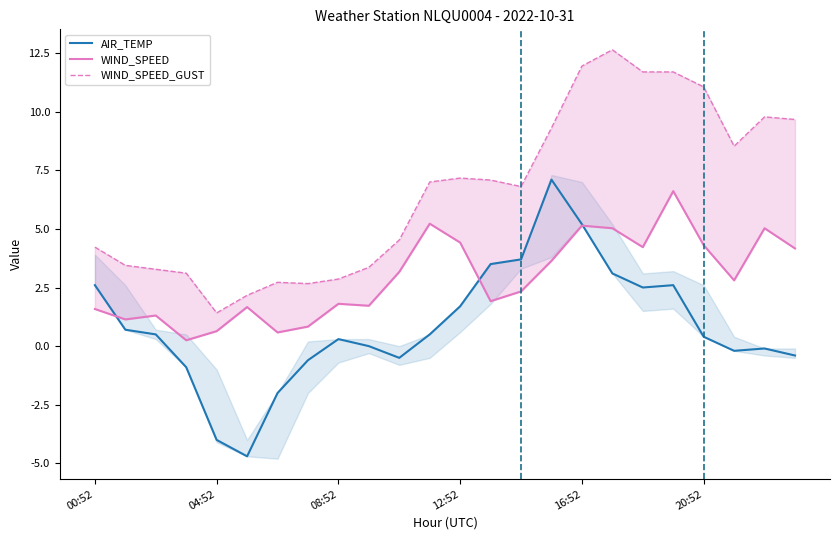

Which category has the highest value across all series?

17